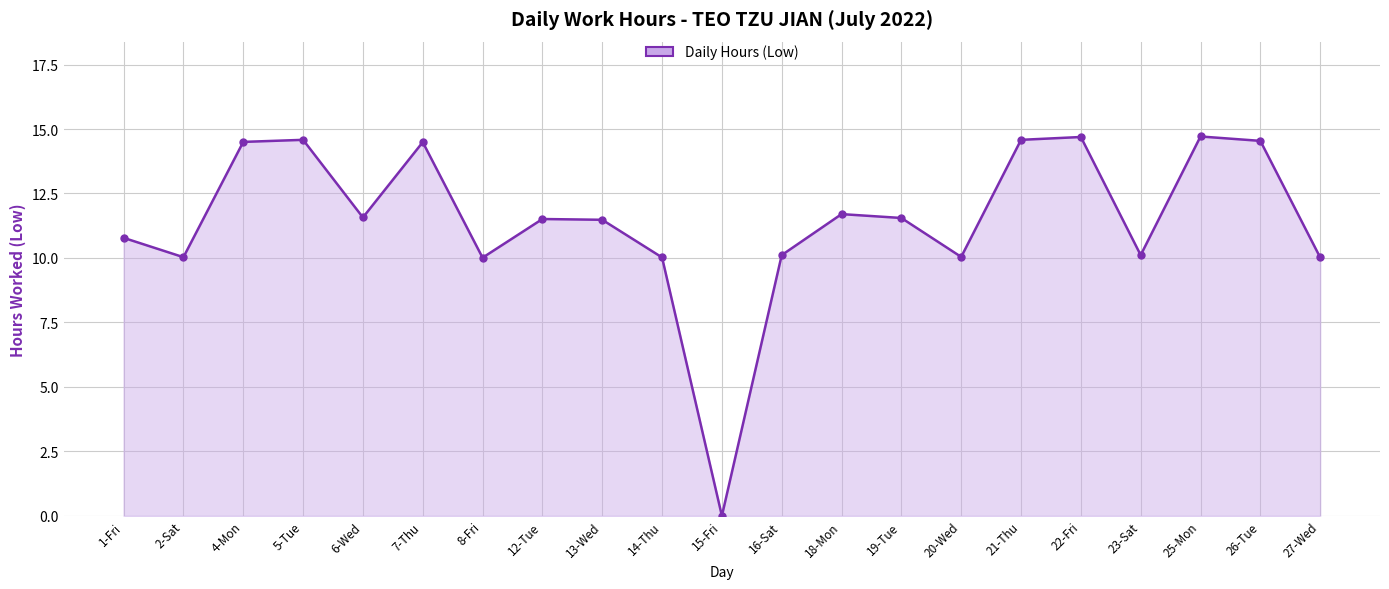

What is the approximate value at 6-Wed?

11.6